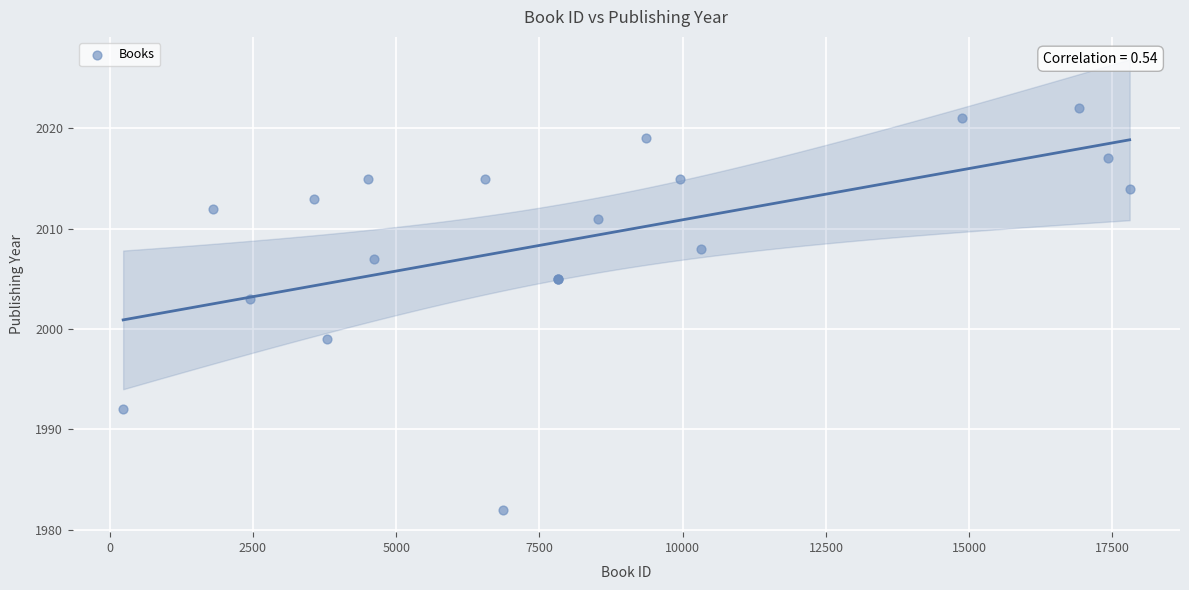

What Y value in the scatter plot is closest to 2002?

2003